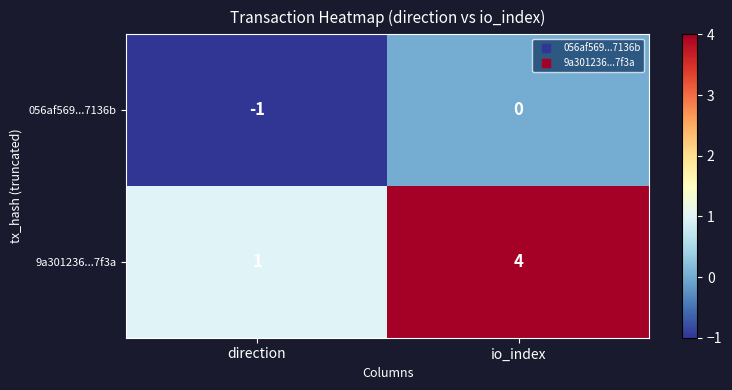

Which series changed the most between direction and io_index?

9a301236...7f3a